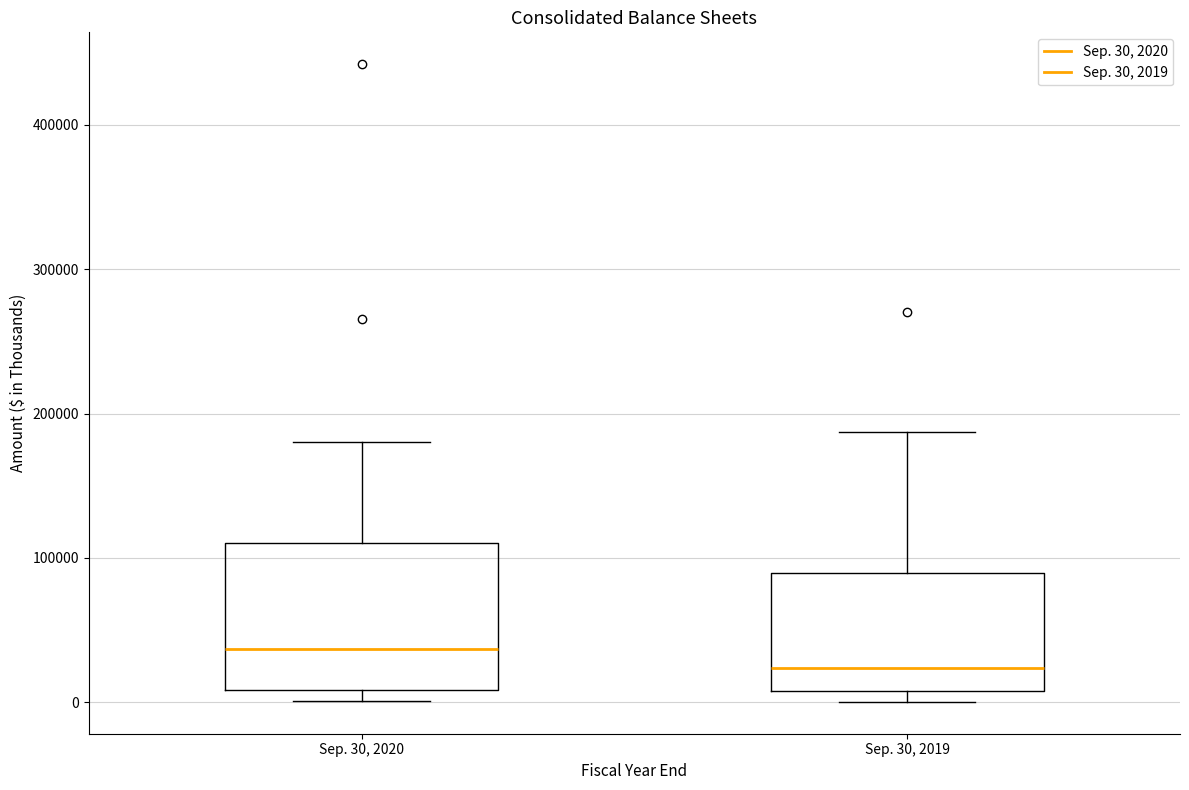

Reading left to right, transcribe this box plot: for each box, give where its median line is, the range the box spans, and where its two whiskers end, as read against the y-axis. The values are not printed on the chart, so give them approximately, as read against the axis.

Sep. 30, 2020: median 40000, box 10000 to 110000, whiskers 0 to 180000
Sep. 30, 2019: median 20000, box 10000 to 90000, whiskers 0 to 190000